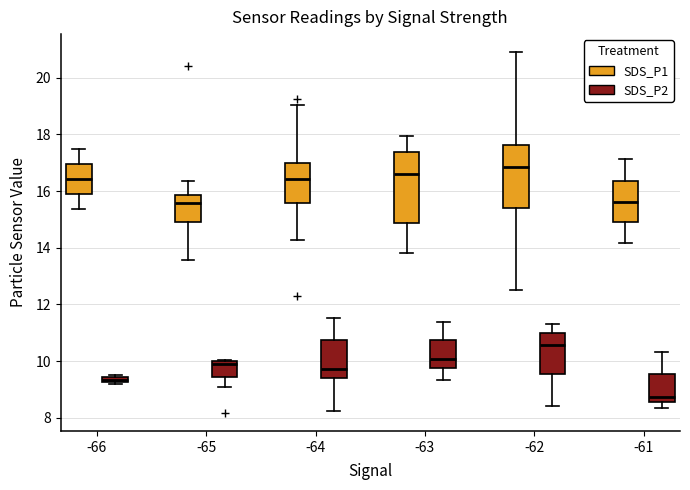

Comparing the boxes themselves (not the whiskers), which one is the tallest?

-63 (SDS_P1)